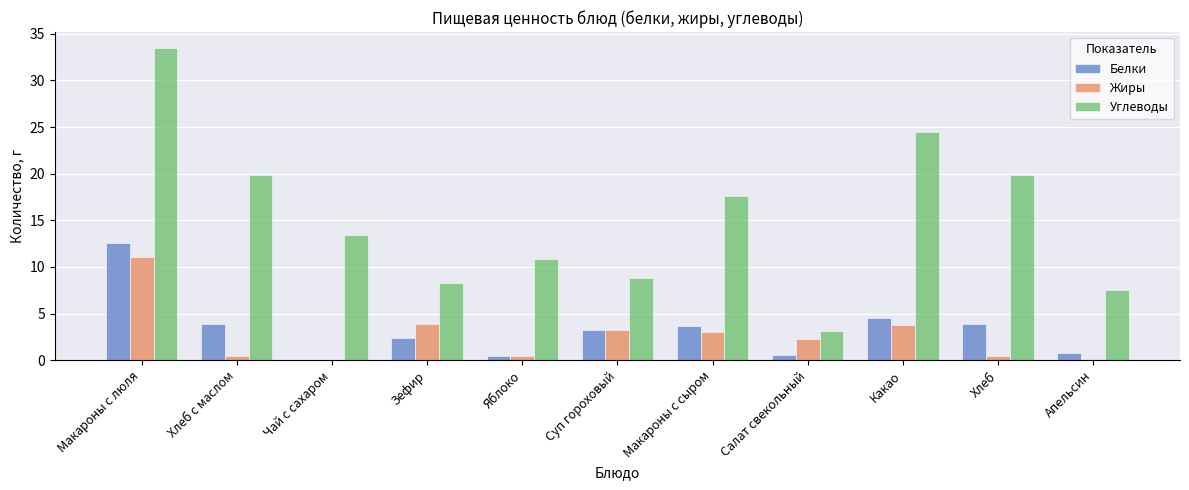

At which label is Углеводы closest to 18?

Макароны с сыром